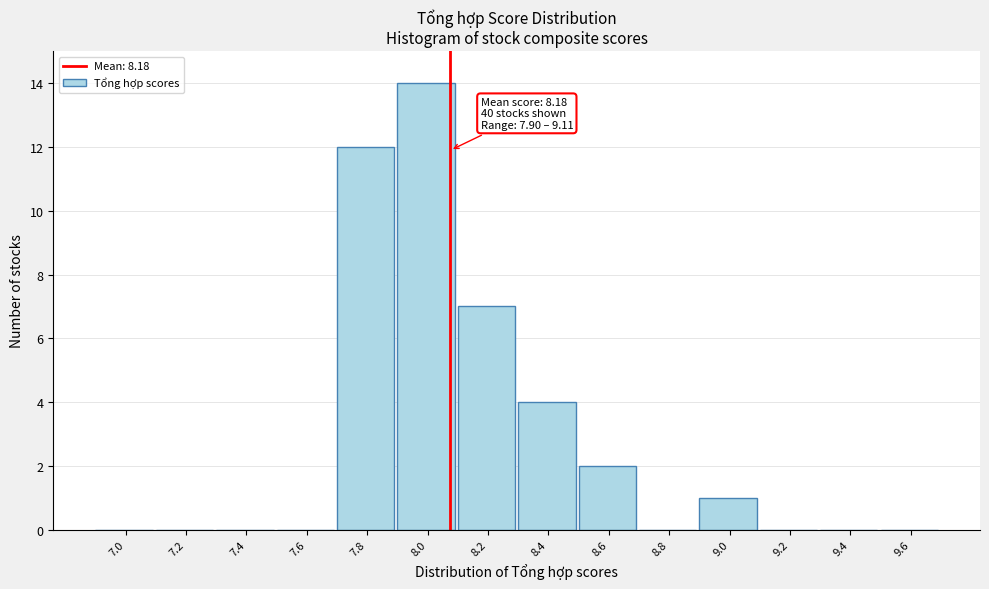

Reading right to left, transcribe all the data shown in this chart.

9.6=0	9.4=0	9.2=0	9.0=1	8.8=0	8.6=2	8.4=4	8.2=7	8.0=14	7.8=12	7.6=0	7.4=0	7.2=0	7.0=0